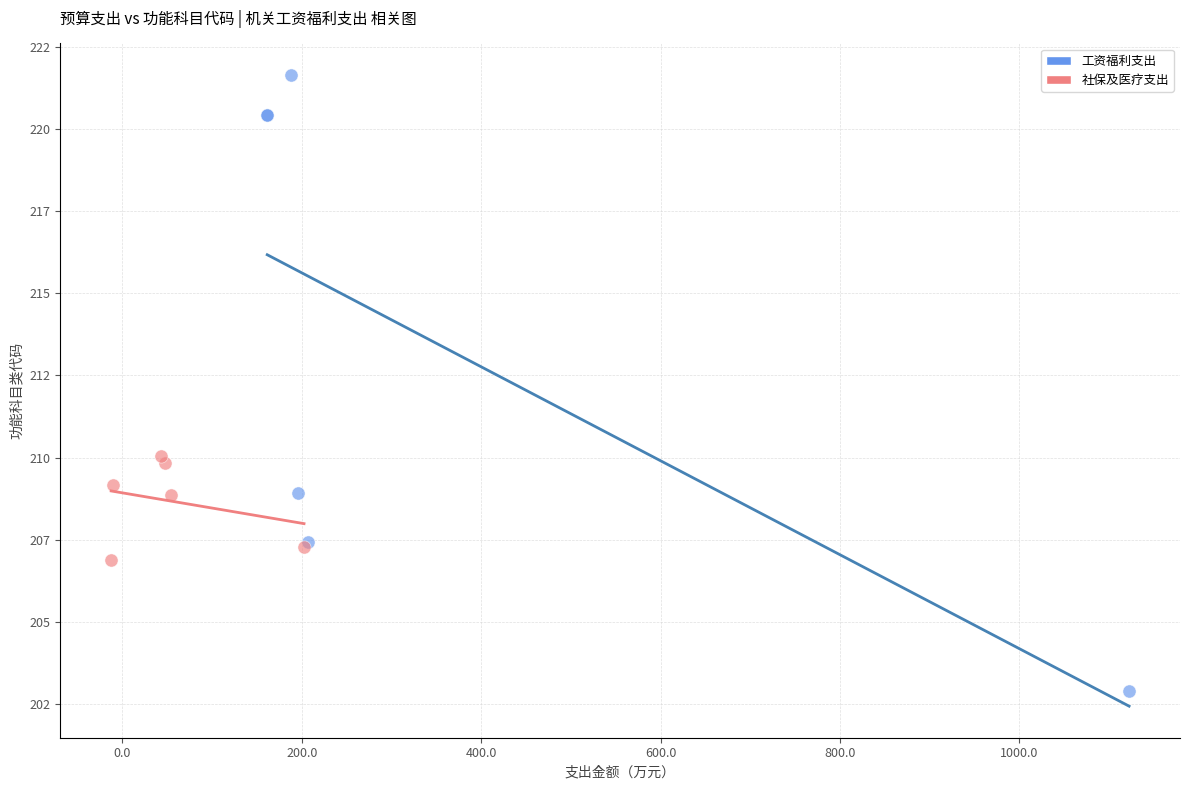

What are all the series names shown in the legend?

工资福利支出, 社保及医疗支出